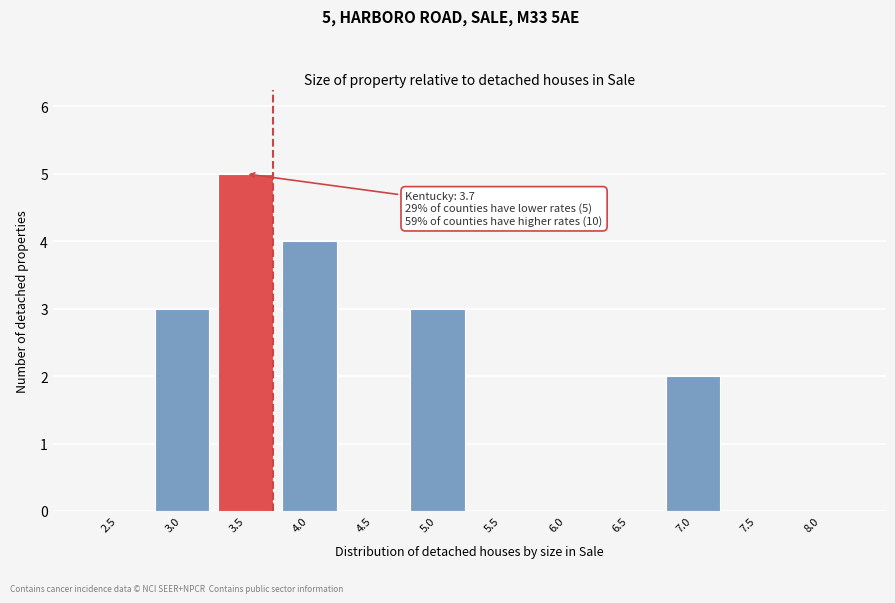

Reading left to right, what are all the values shown in this chart?

2.5=0	3.0=3	3.5=5	4.0=4	4.5=0	5.0=3	5.5=0	6.0=0	6.5=0	7.0=2	7.5=0	8.0=0